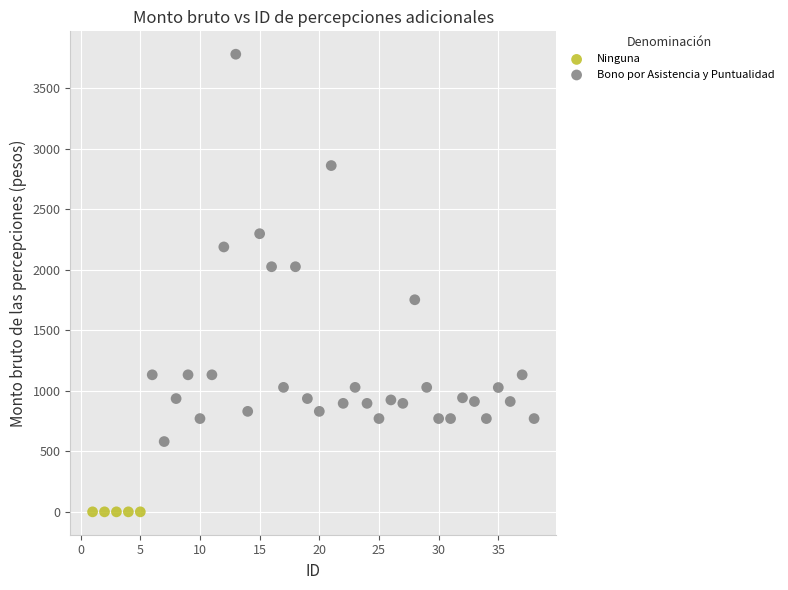

Which series reaches the minimum Y coordinate?

Ninguna